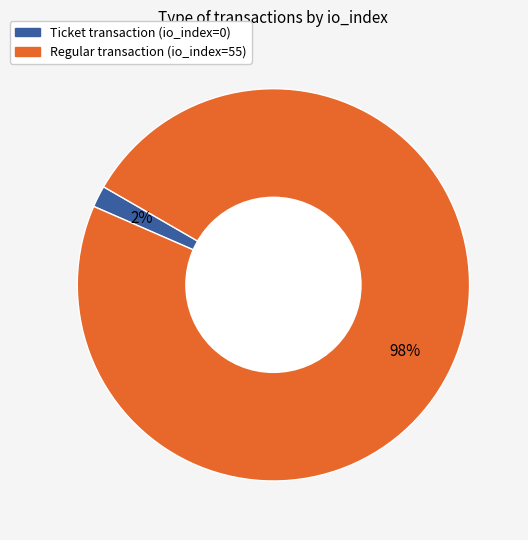

Does any single category account for the majority?

Yes